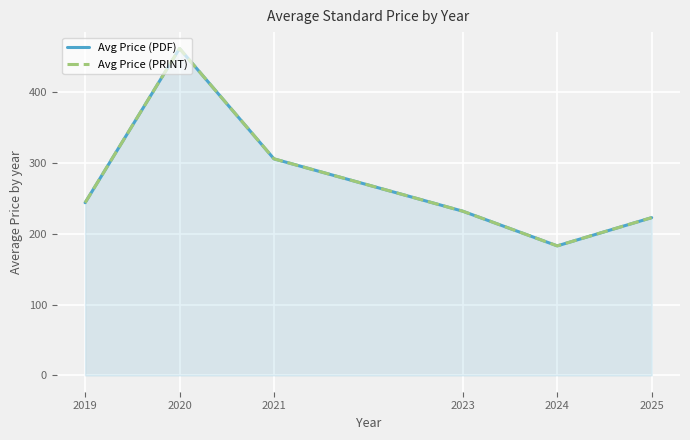

At which category is the sum across all series the highest?

2020